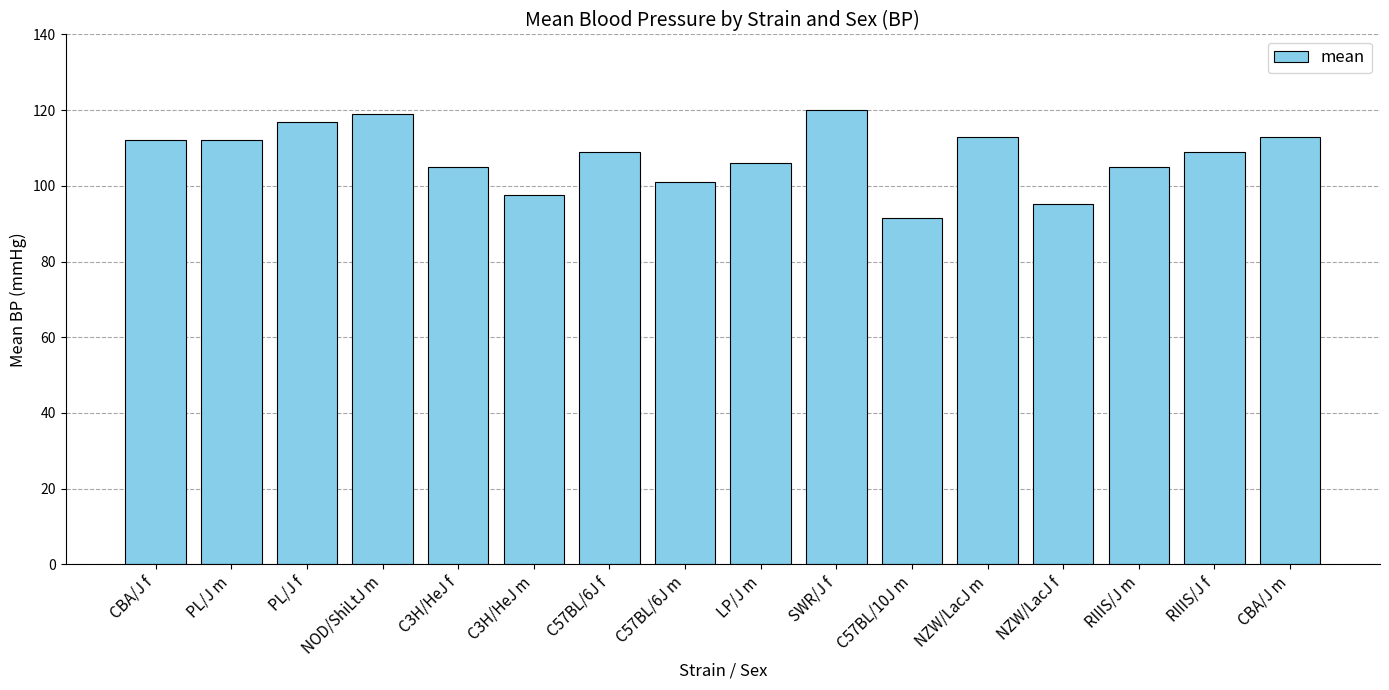

What is the value of the 7th bar from the left?

109.0